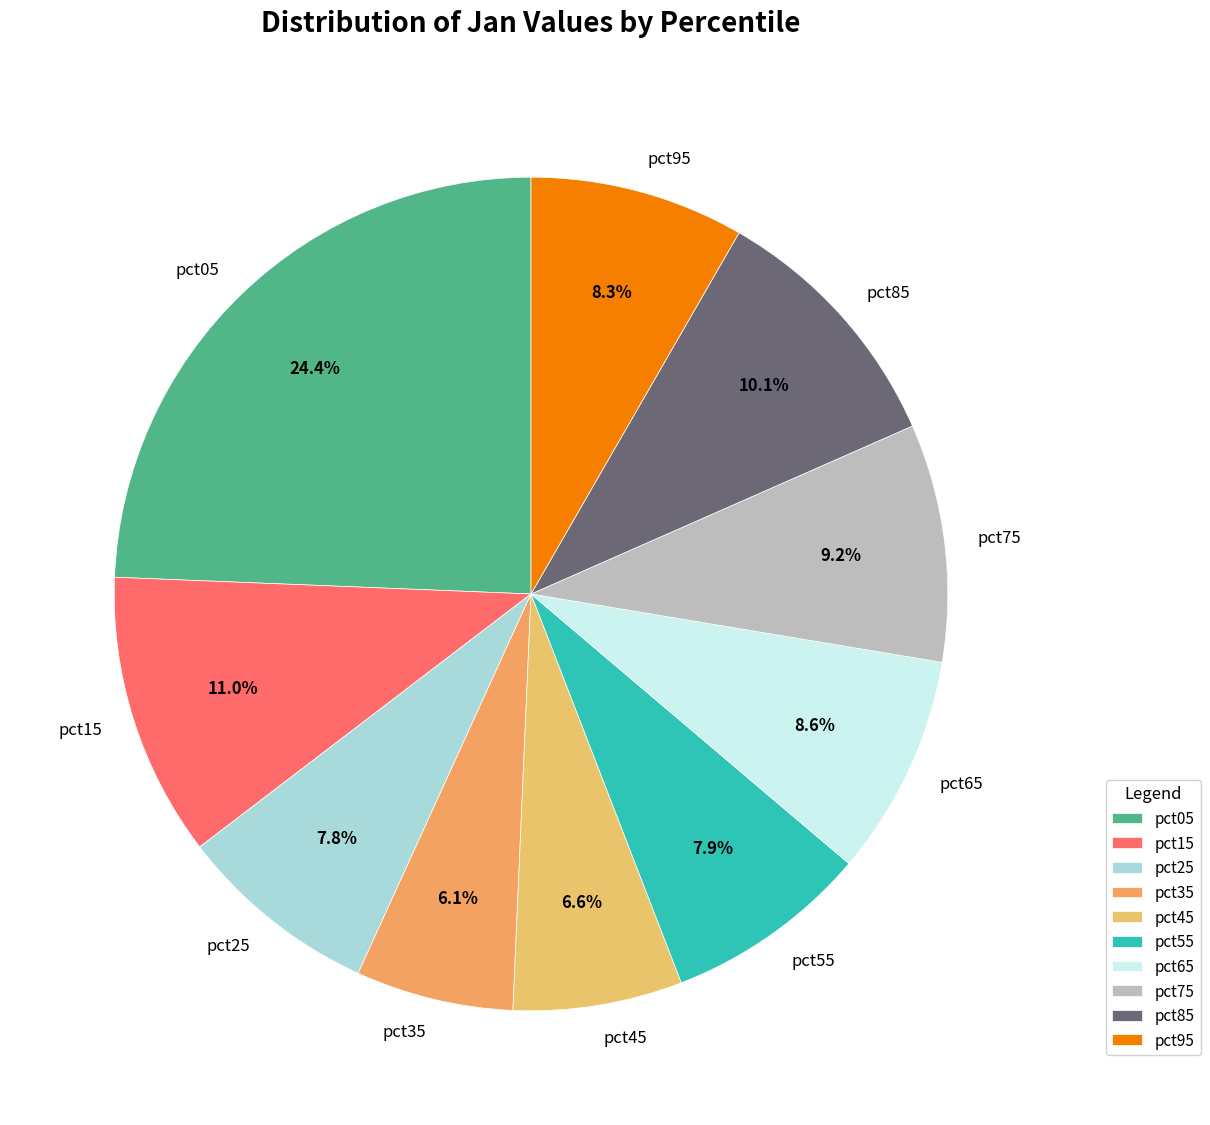

Is it true that pct05 is 24% of the pie?

True